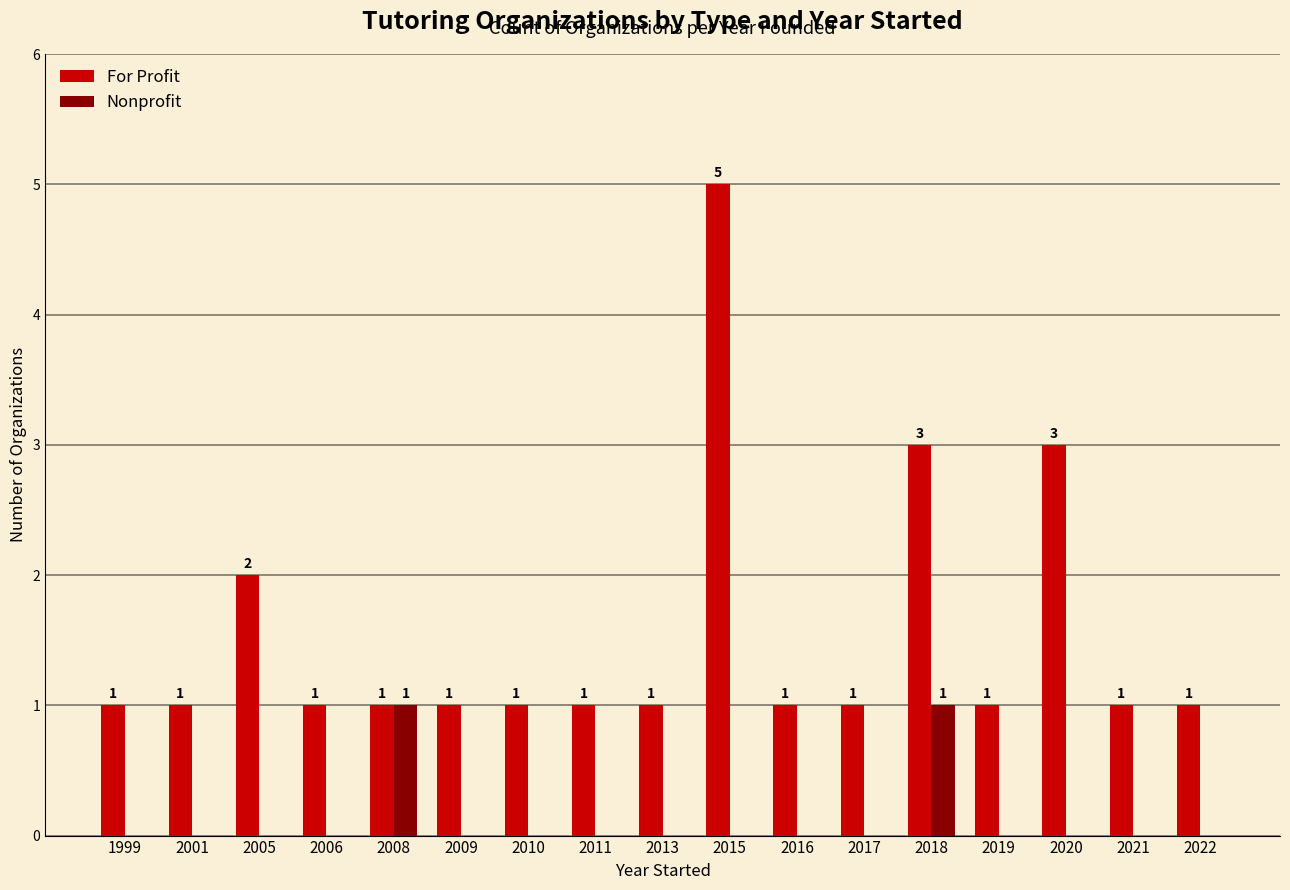

At which category is the sum across all series the highest?

2015